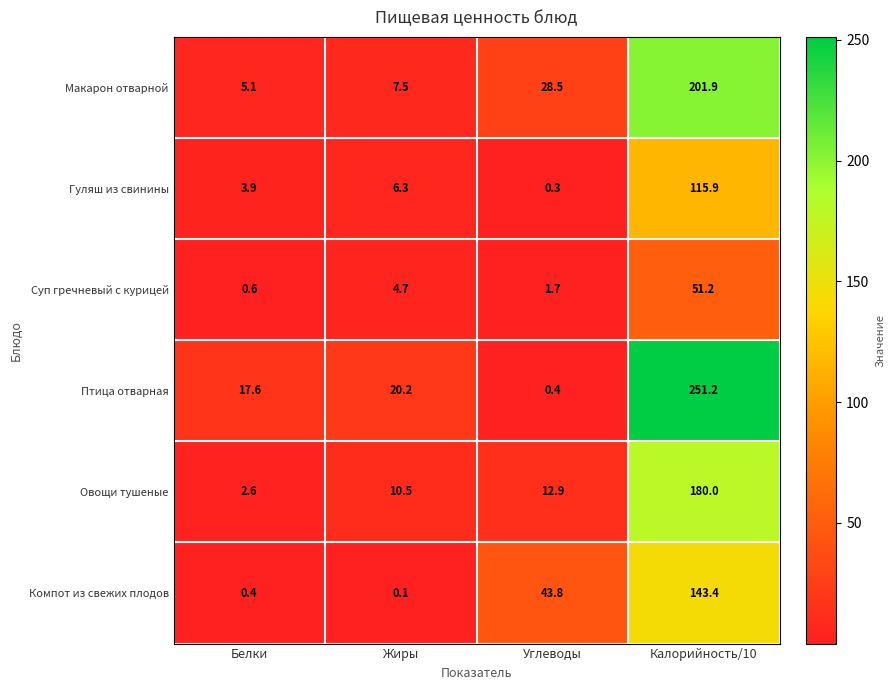

True or false: Гуляш из свинины has a value of 1.5 at Белки.

False